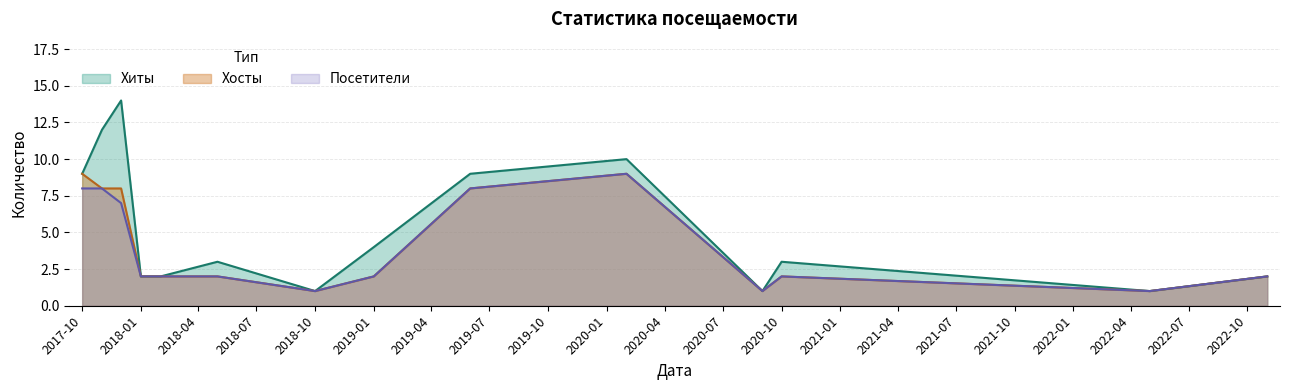

Which has a higher value, 2017-12 or 2022-05?

2017-12